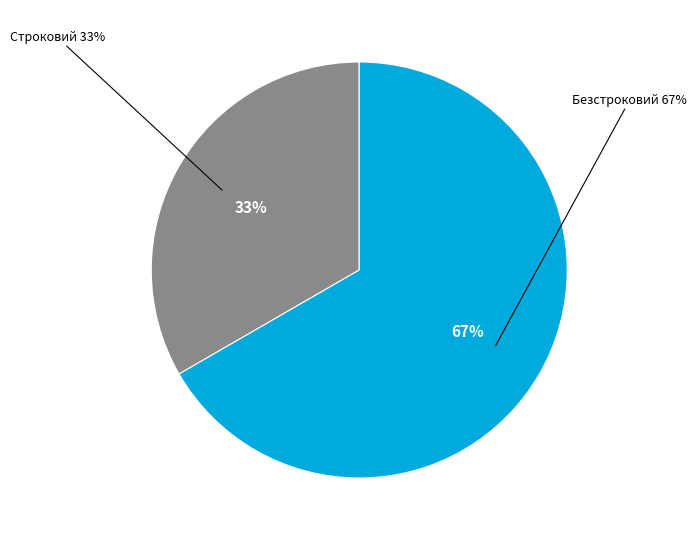

To the nearest percent, what is the average slice percentage?

50%